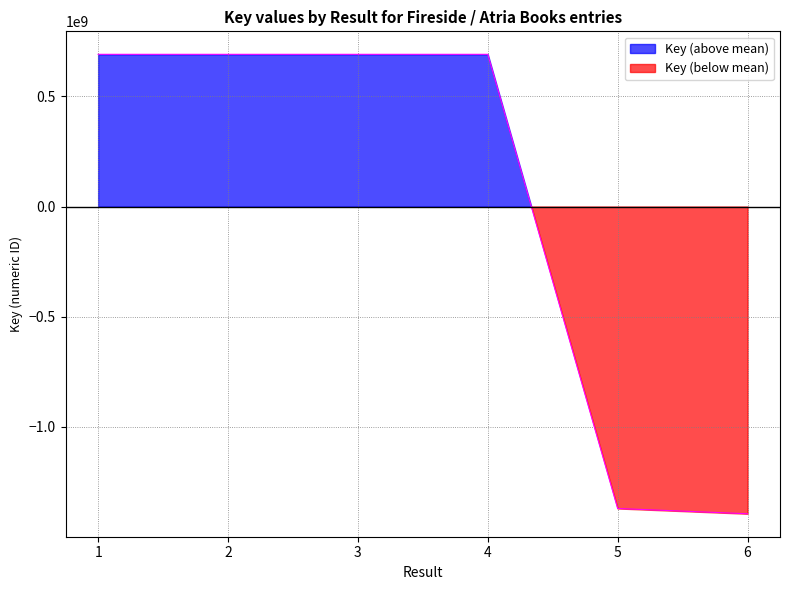

What is the difference between the maximum and minimum values?

2086010492.0